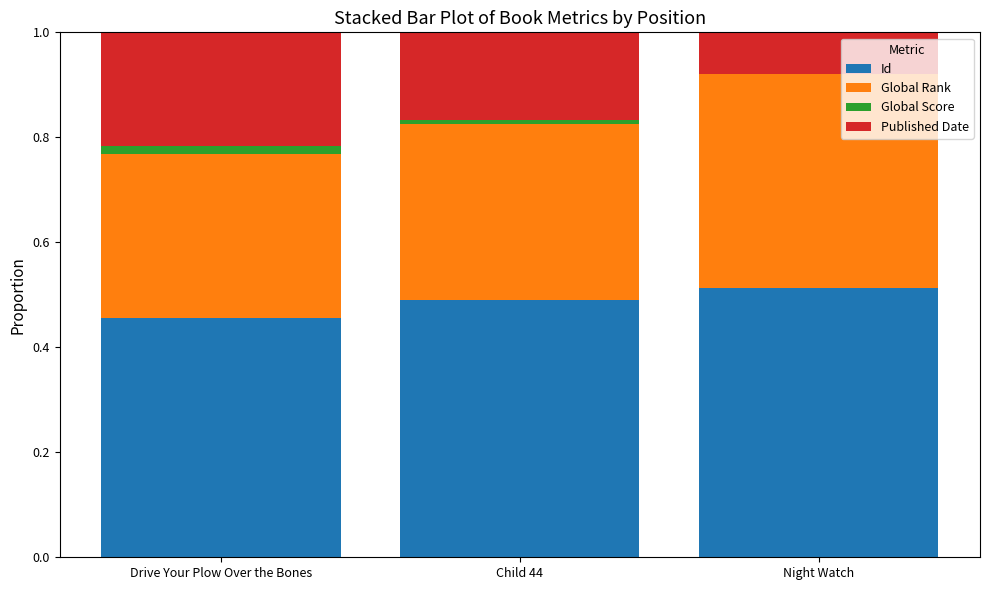

True or false: Id has a value of 0.5 at Night Watch.

True